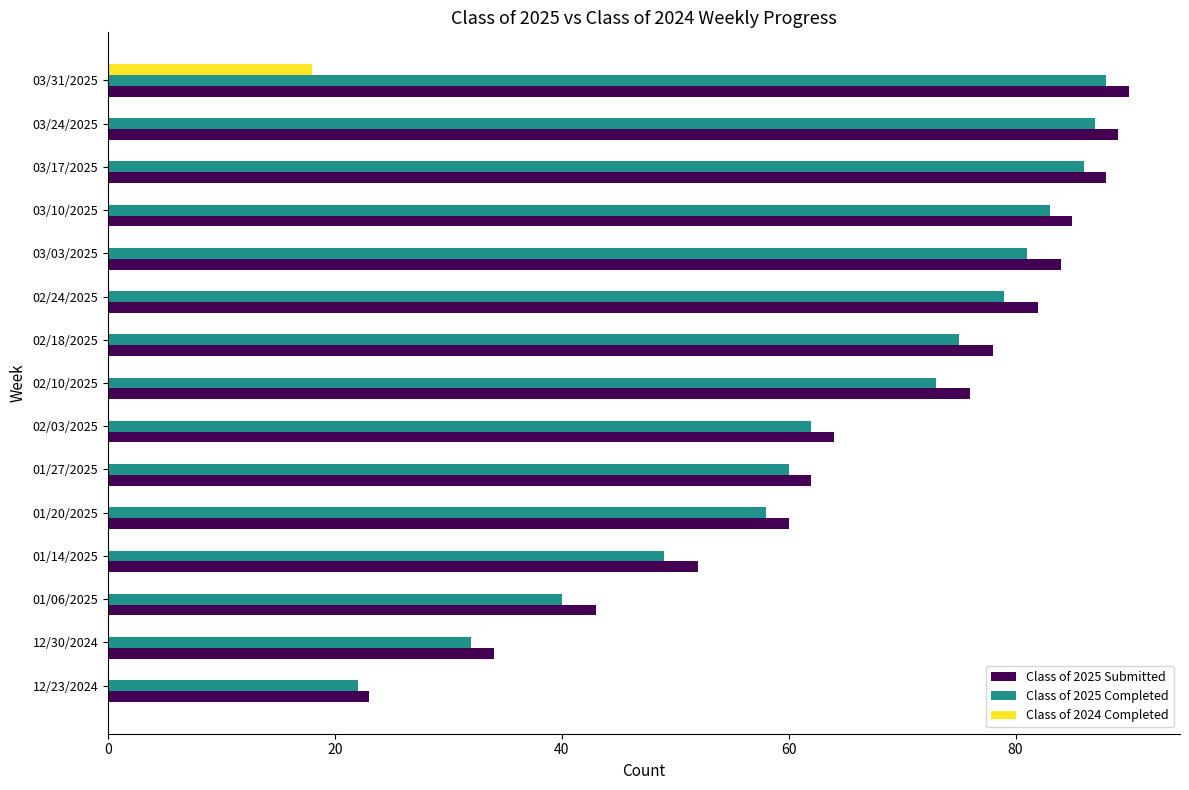

What is the total value across all series at 01/27/2025?

122